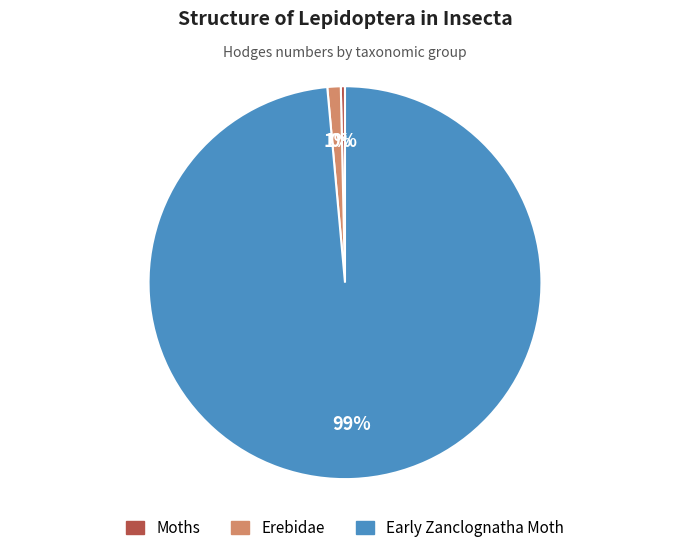

True or false: Erebidae accounts for 1% of the total.

True